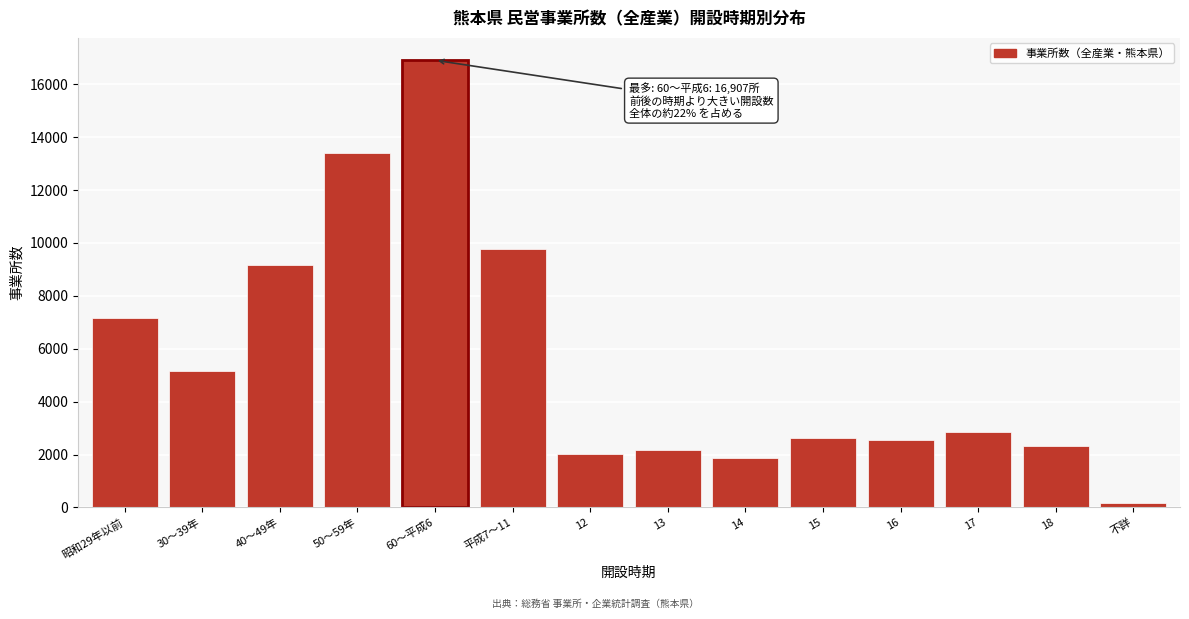

Reading right to left, transcribe all the data shown in this chart.

183	2308	2863	2545	2617	1869	2188	2033	9782	16907	13414	9155	5176	7177